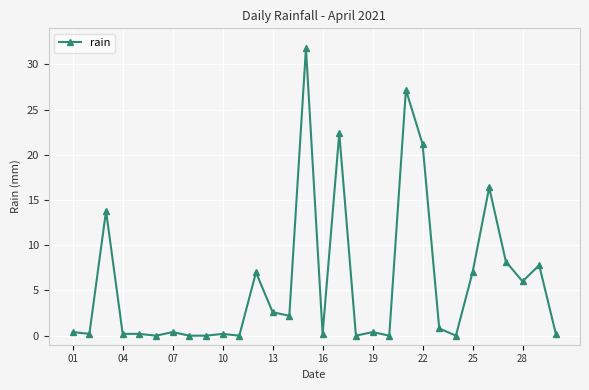

What is the sum of all values?

176.8